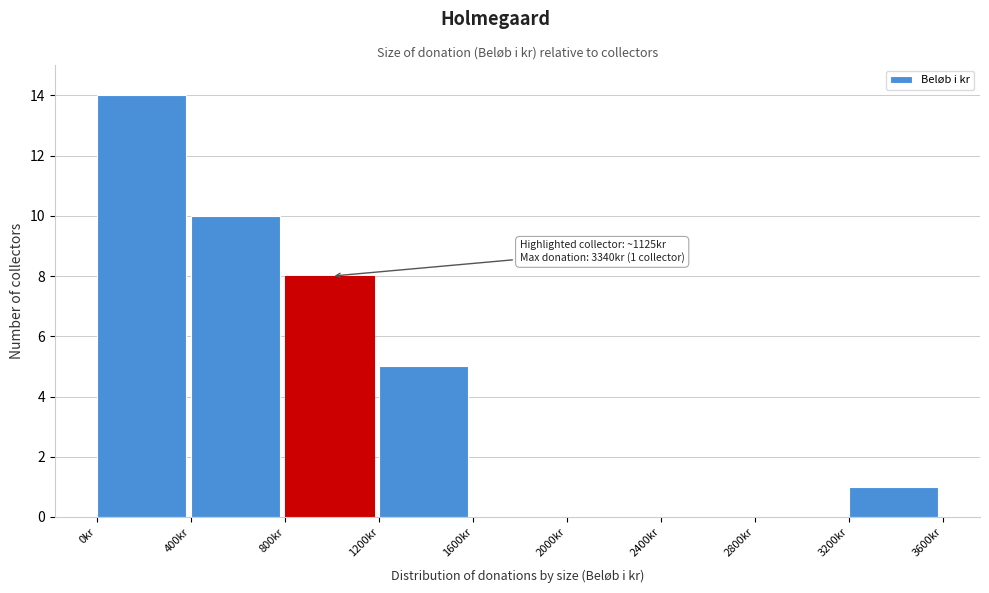

Which range on the x-axis has the tallest bar?

0 to 400